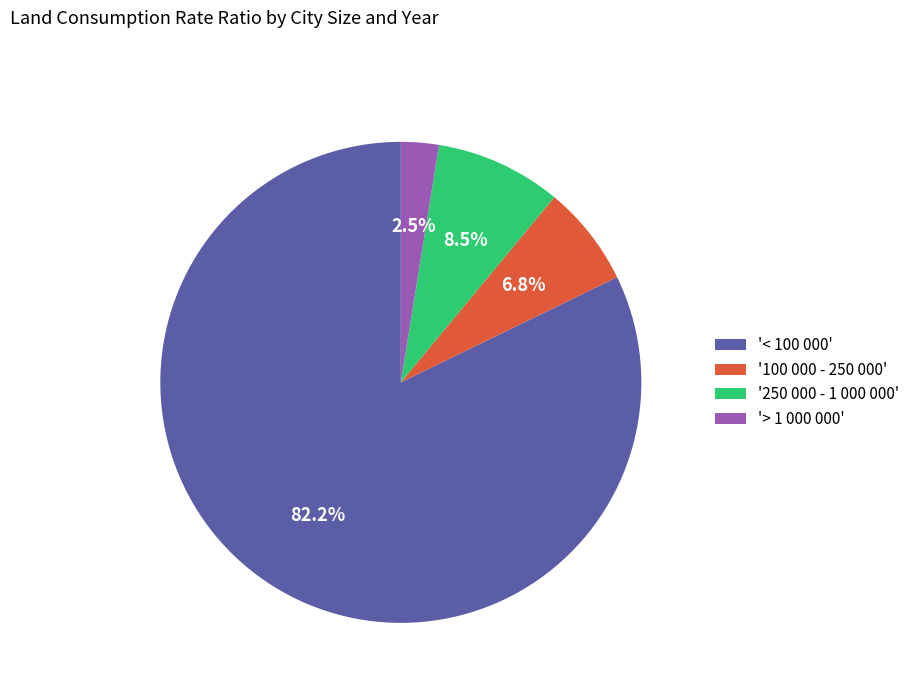

What is the smallest slice in the pie chart?

'> 1 000 000'